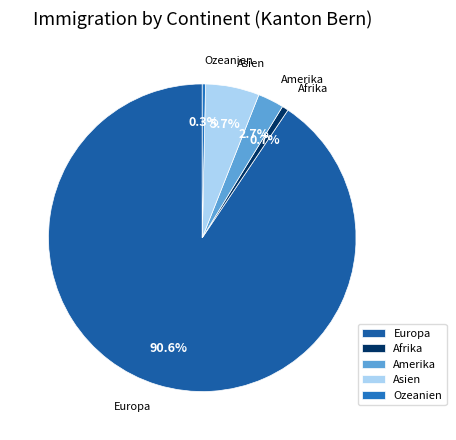

Count the number of slices in the pie.

5